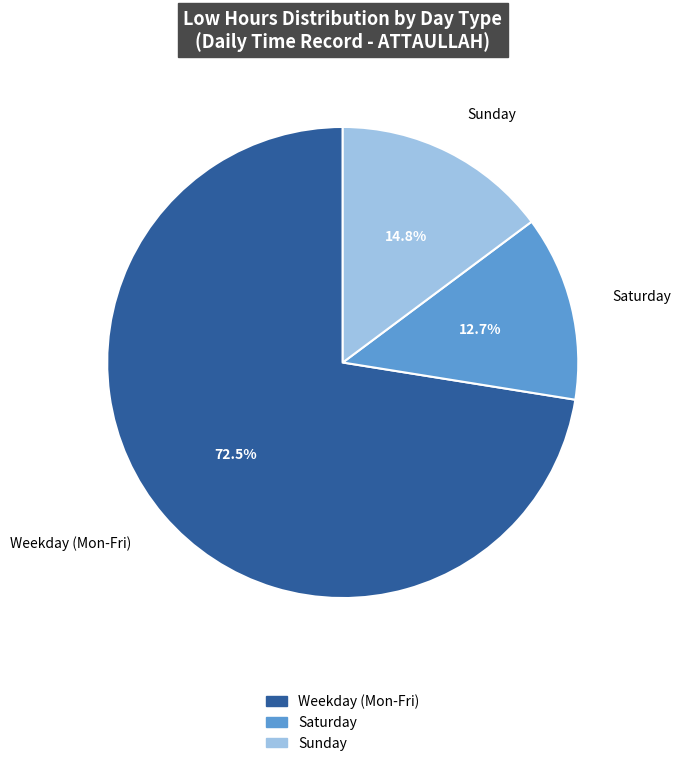

Is there any slice that represents more than half of the pie?

Yes